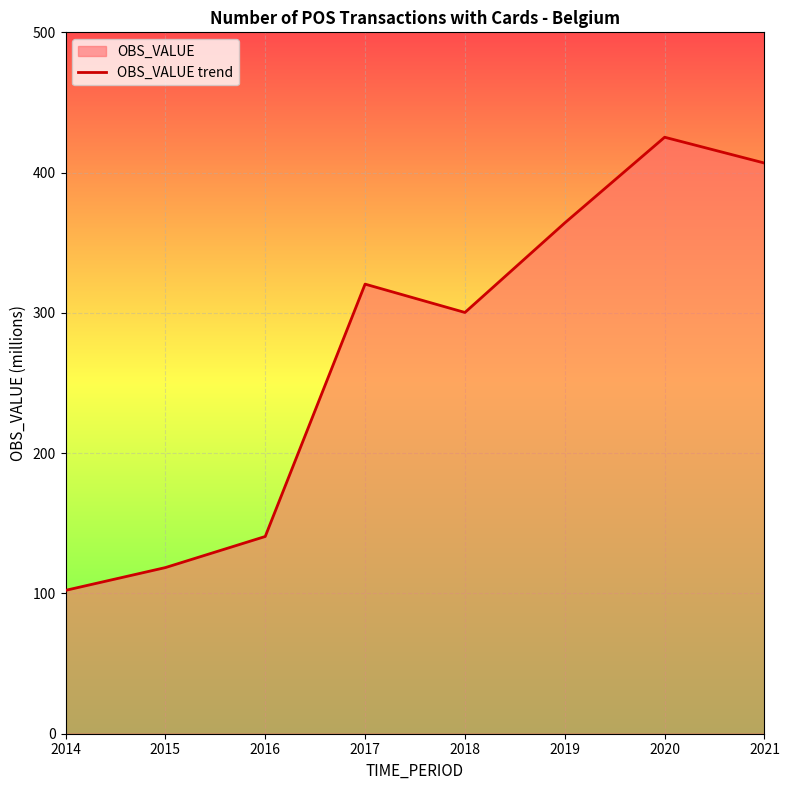

At which category does the data reach its first local valley?

2018